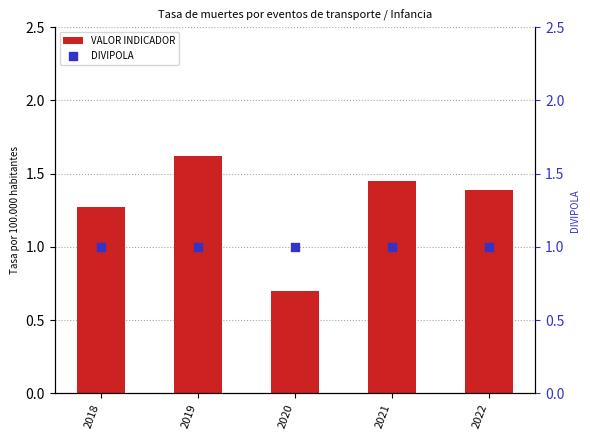

Which series reaches the maximum Y coordinate?

VALOR INDICADOR